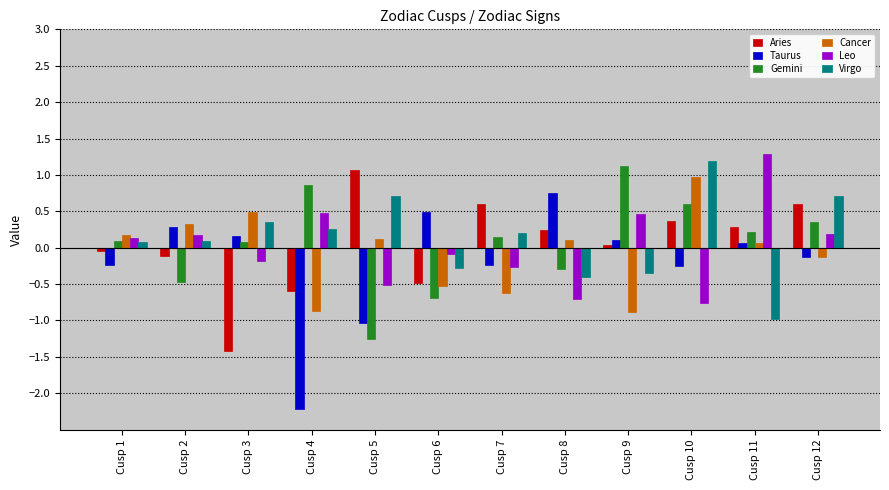

What is the difference between the highest and lowest values at Cusp 5?

2.3